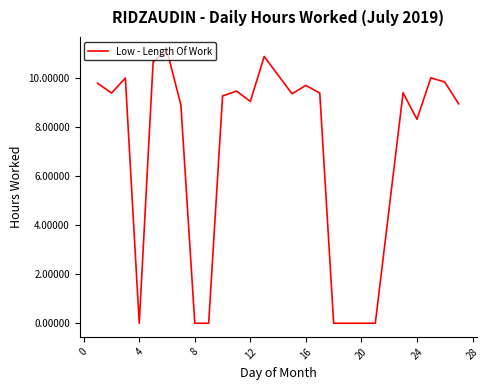

Count the number of categories in the chart.

24